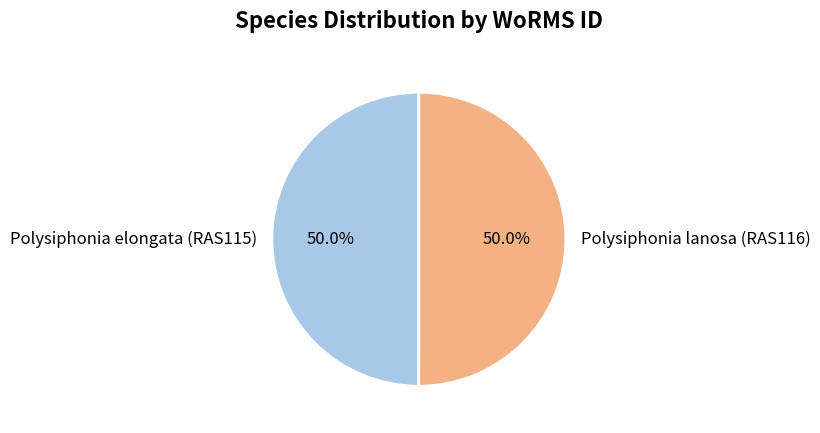

What is the ratio of the value at Polysiphonia lanosa (RAS116) to the value at Polysiphonia elongata (RAS115)?

1.0